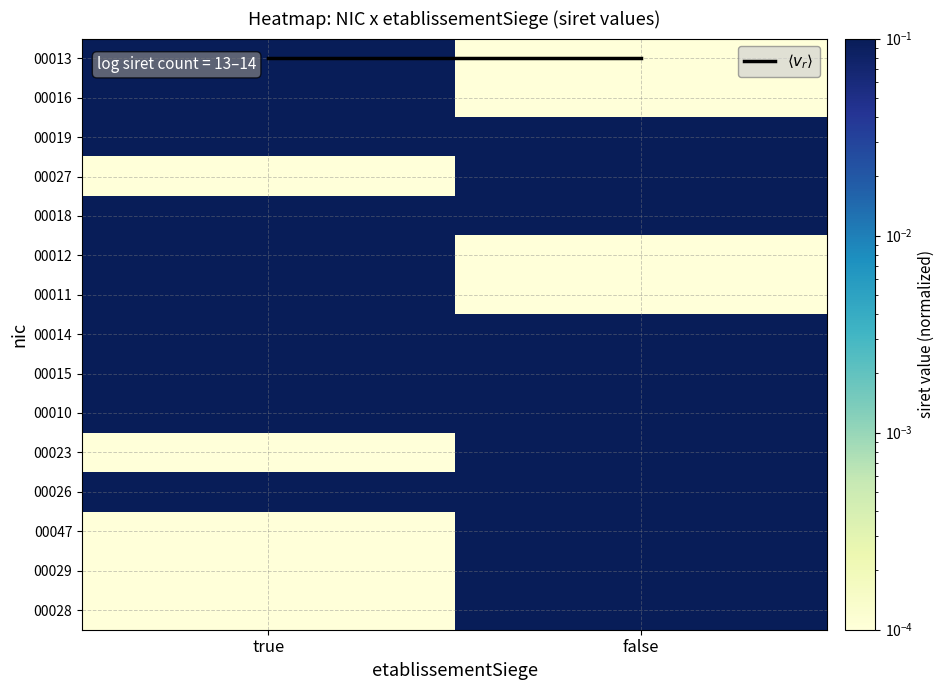

What is the difference between the highest and lowest values at false?

1.0